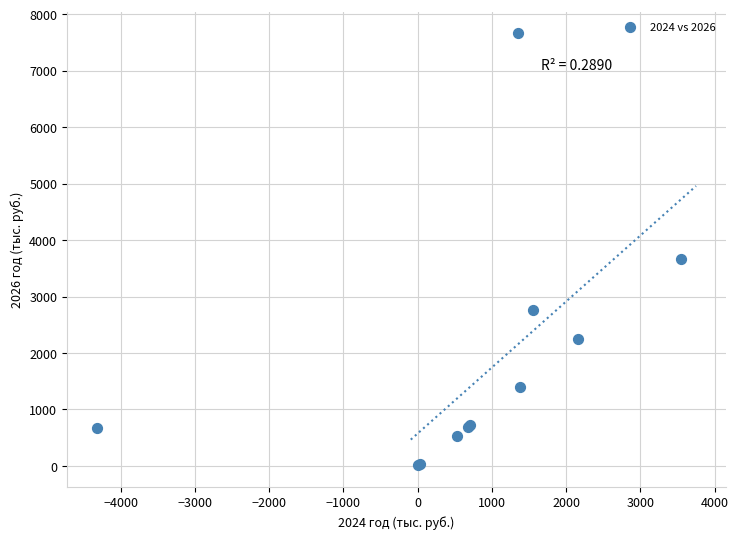

What Y value in the scatter plot is closest to 3834?

3658.0